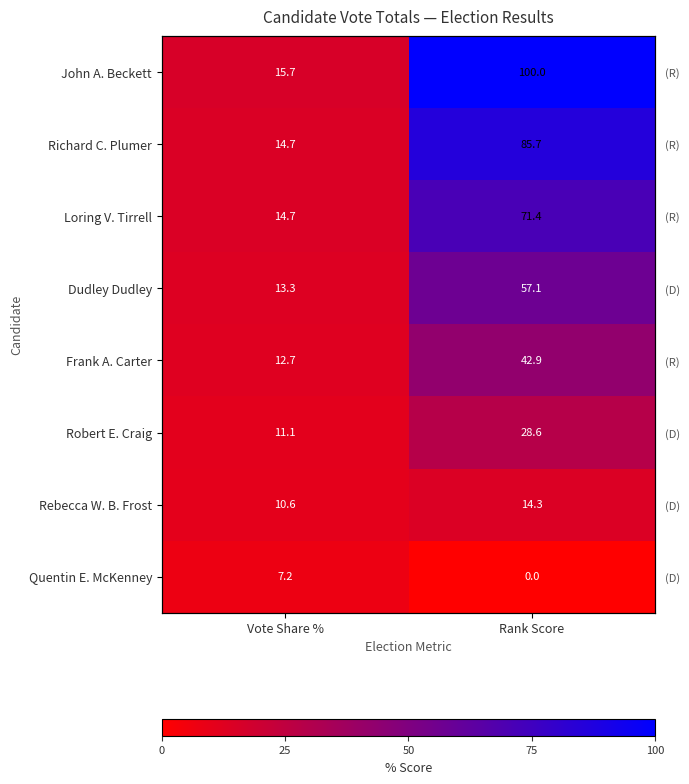

List the labels in order of Rebecca W. B. Frost value, largest first.

Rank Score, Vote Share %